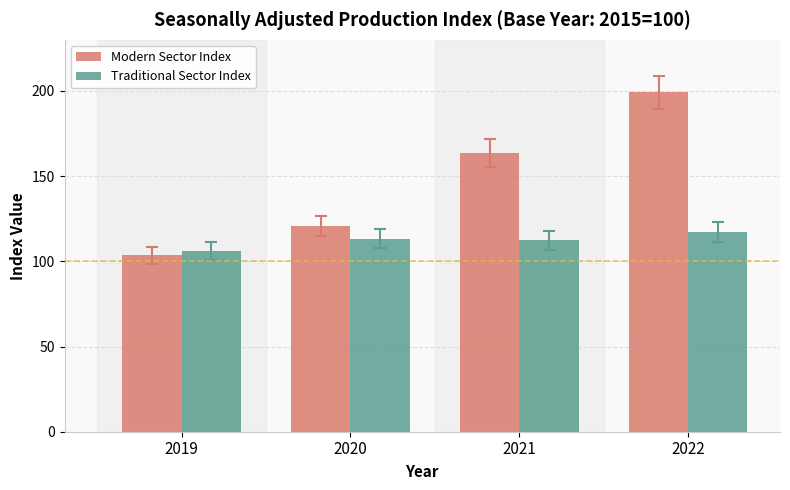

What is the average value of the Modern Sector Index series?

146.8